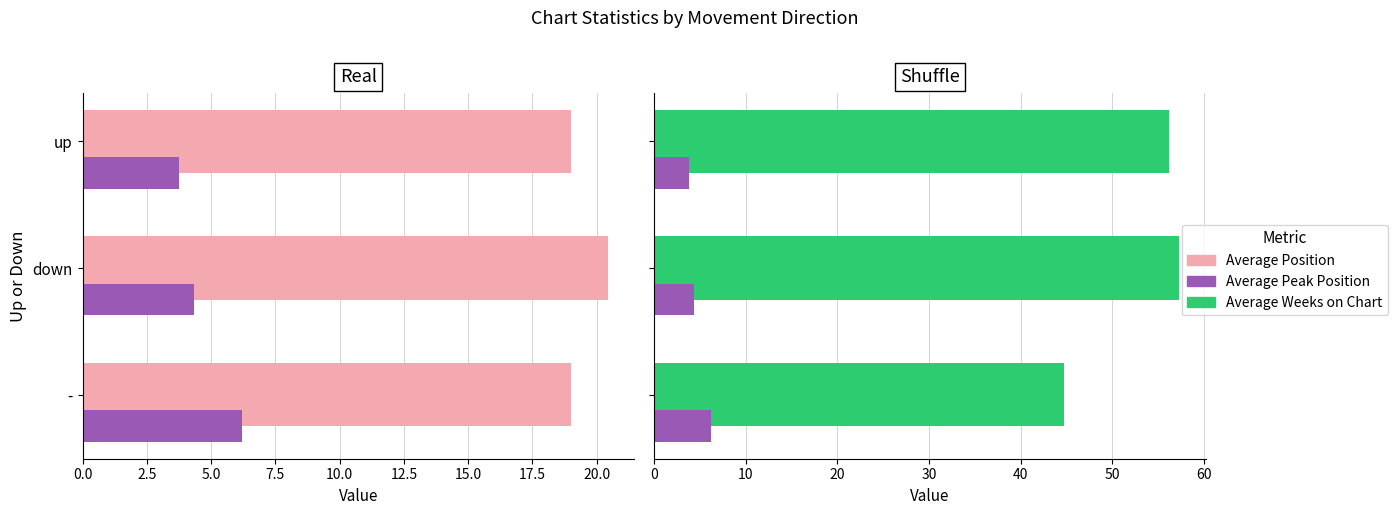

What is the difference between the second highest and minimum values in the Average Peak Position series?

0.5